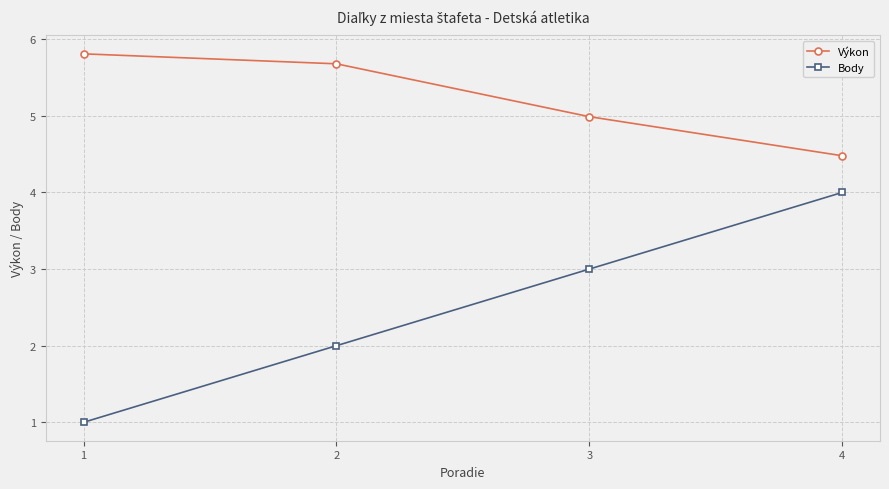

What is the value of the Výkon point at the 3rd from the left?

5.0